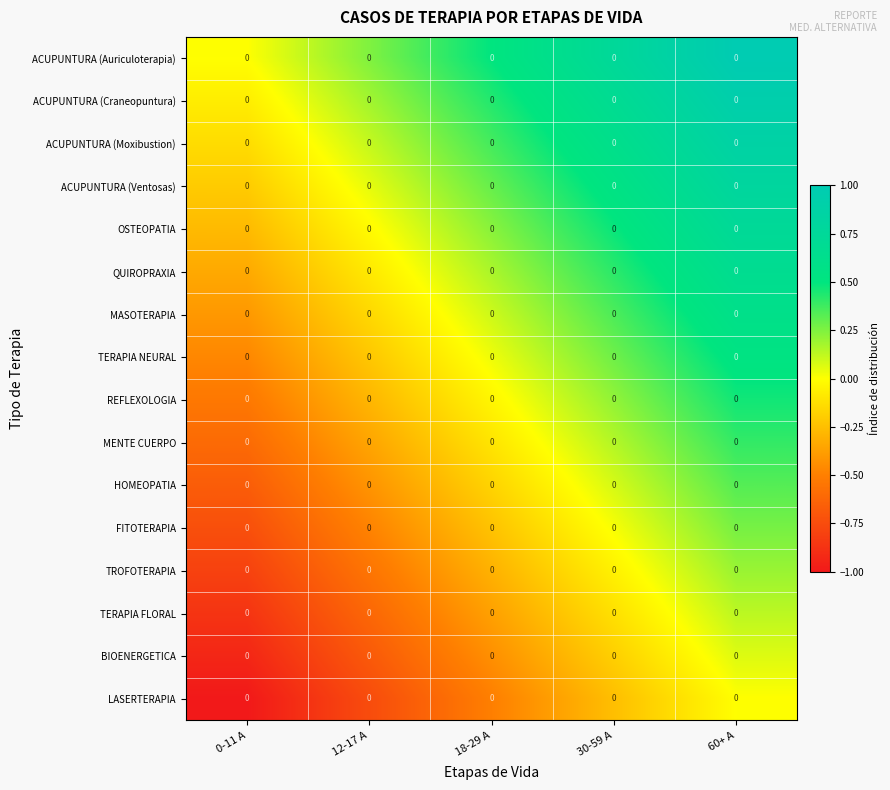

Count the number of data series in this chart.

16